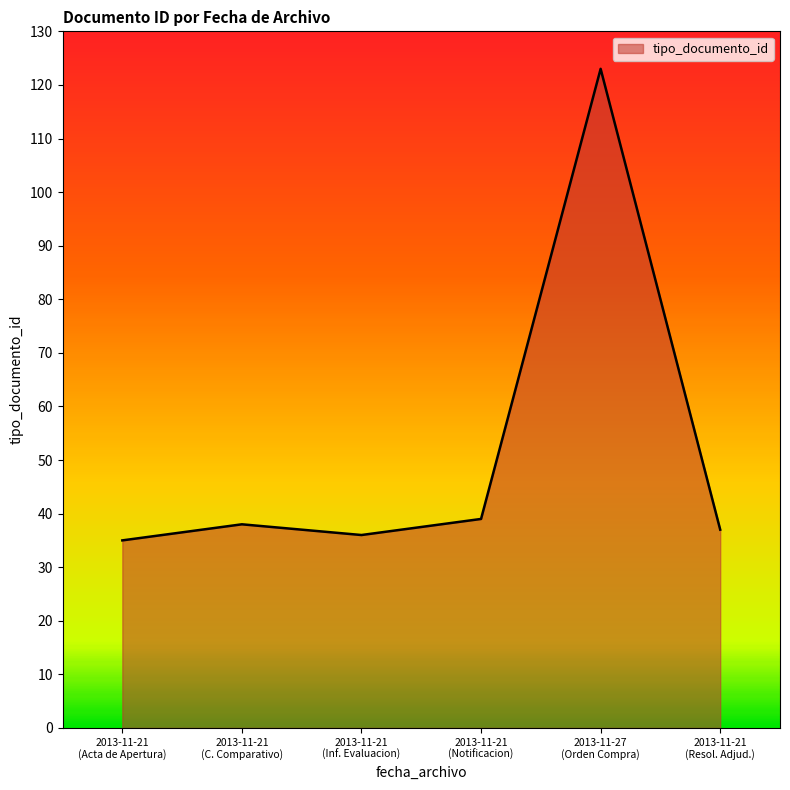

Reading right to left, extract all data points from this chart.

37	123	39	36	38	35